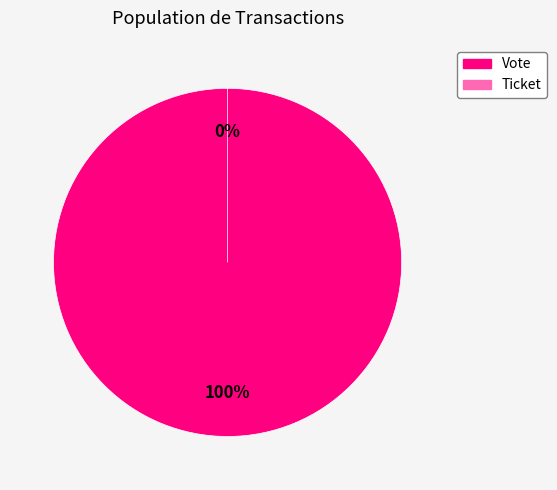

True or false: Ticket accounts for 1% of the total.

False